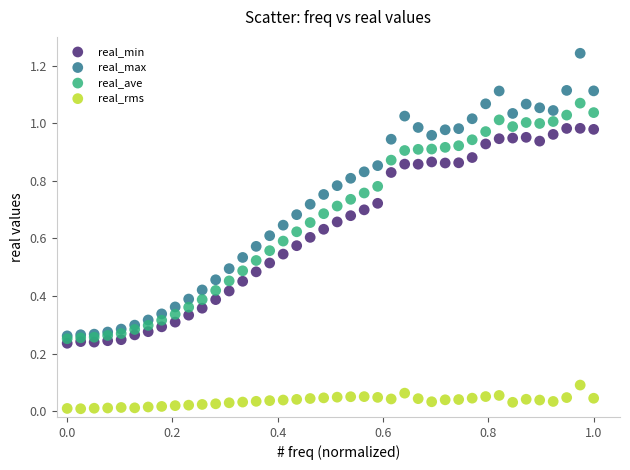

What are all the series names shown in the legend?

real_min, real_max, real_ave, real_rms